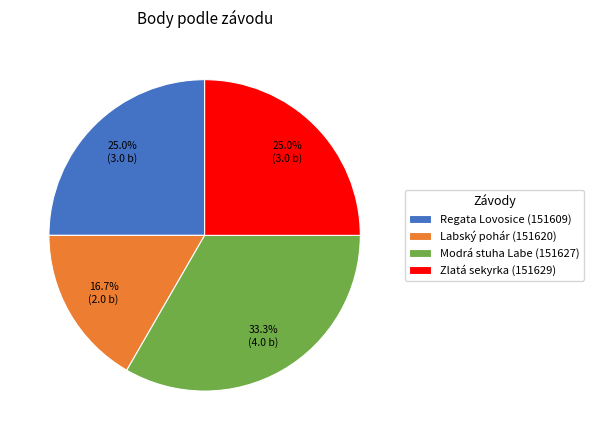

Combined, what portion of the pie is Labský pohár (151620) and Modrá stuha Labe (151627)?

50.0%